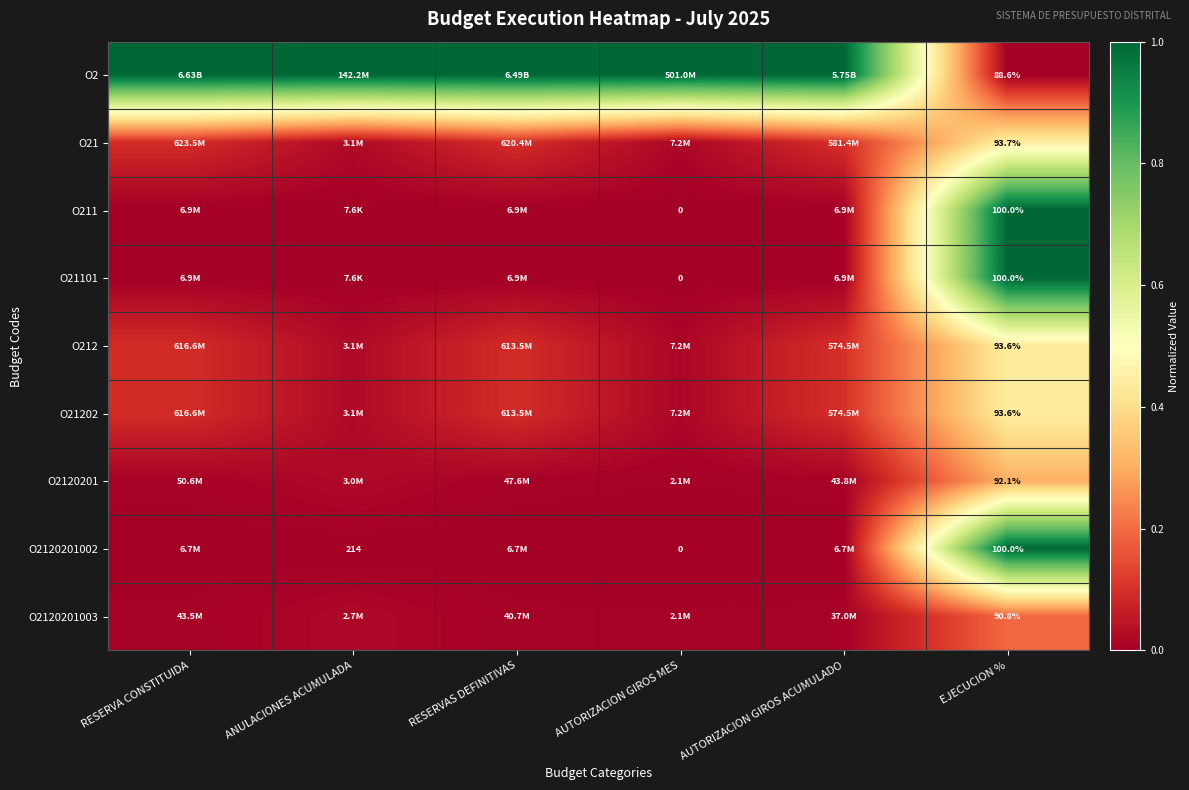

Which category has the lowest value across all series?

EJECUCION %